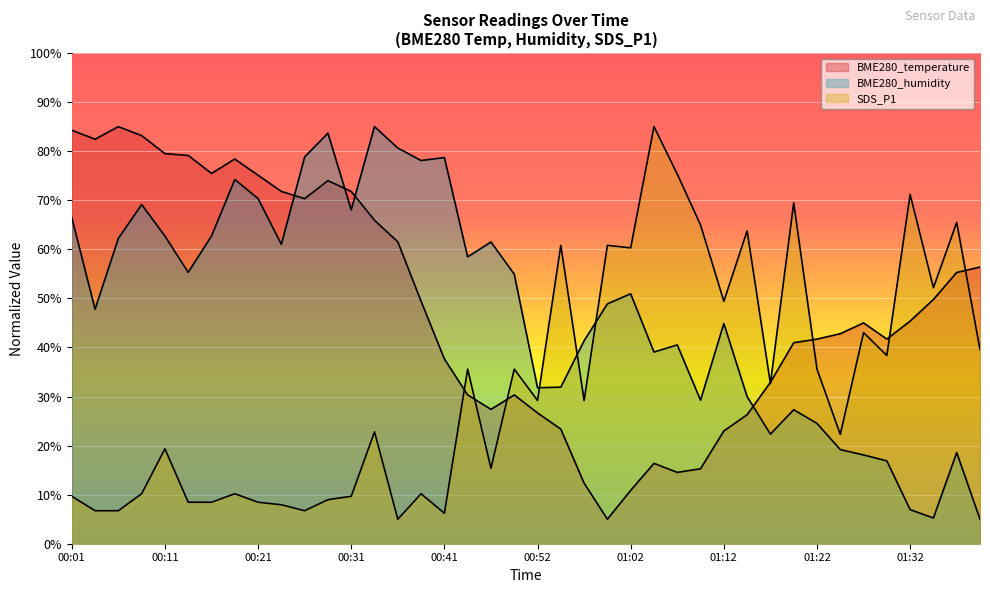

How many lines are shown in the chart?

3